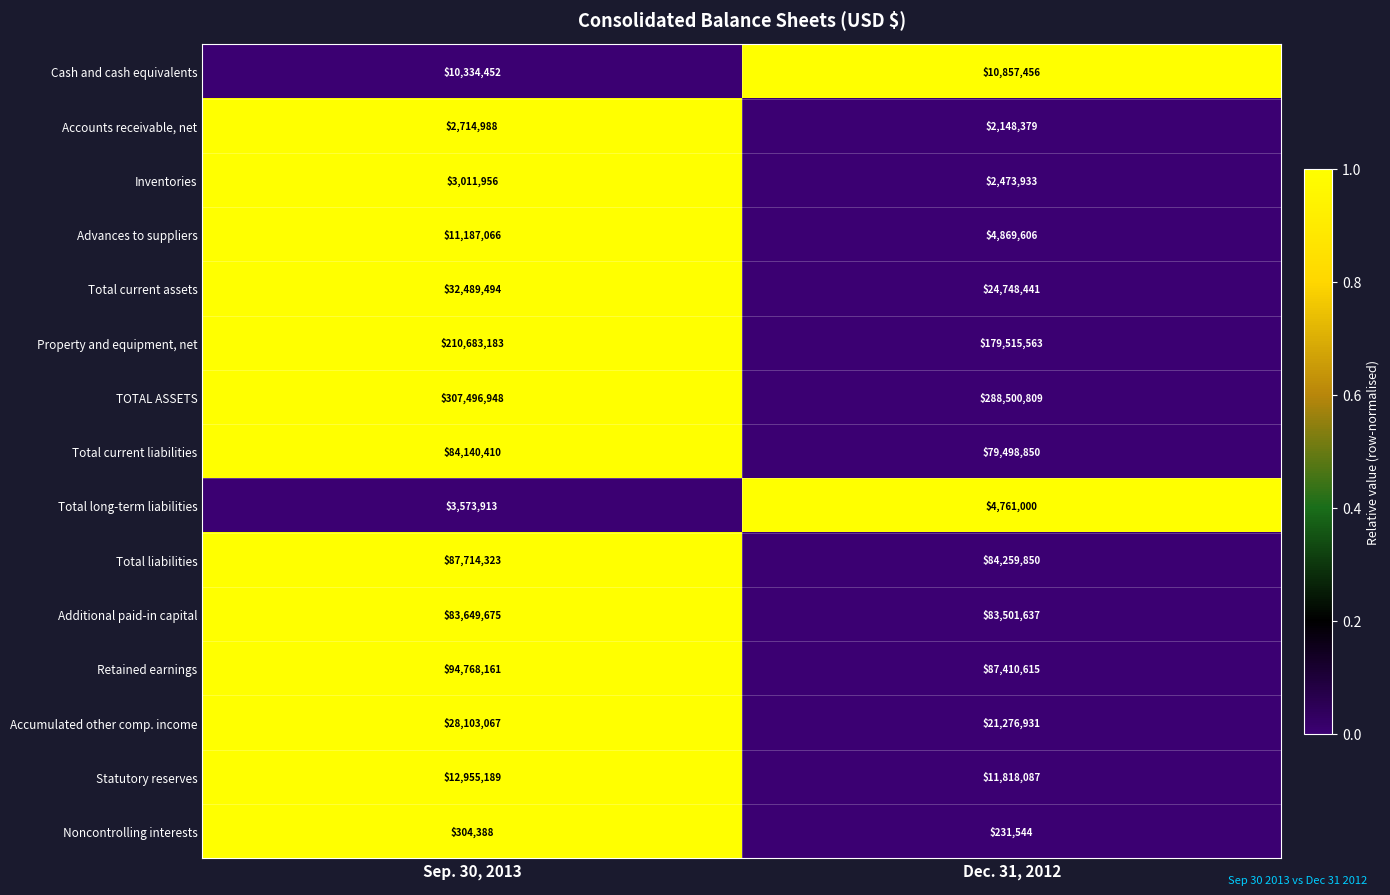

At which label does Advances to suppliers reach its peak?

Sep. 30, 2013